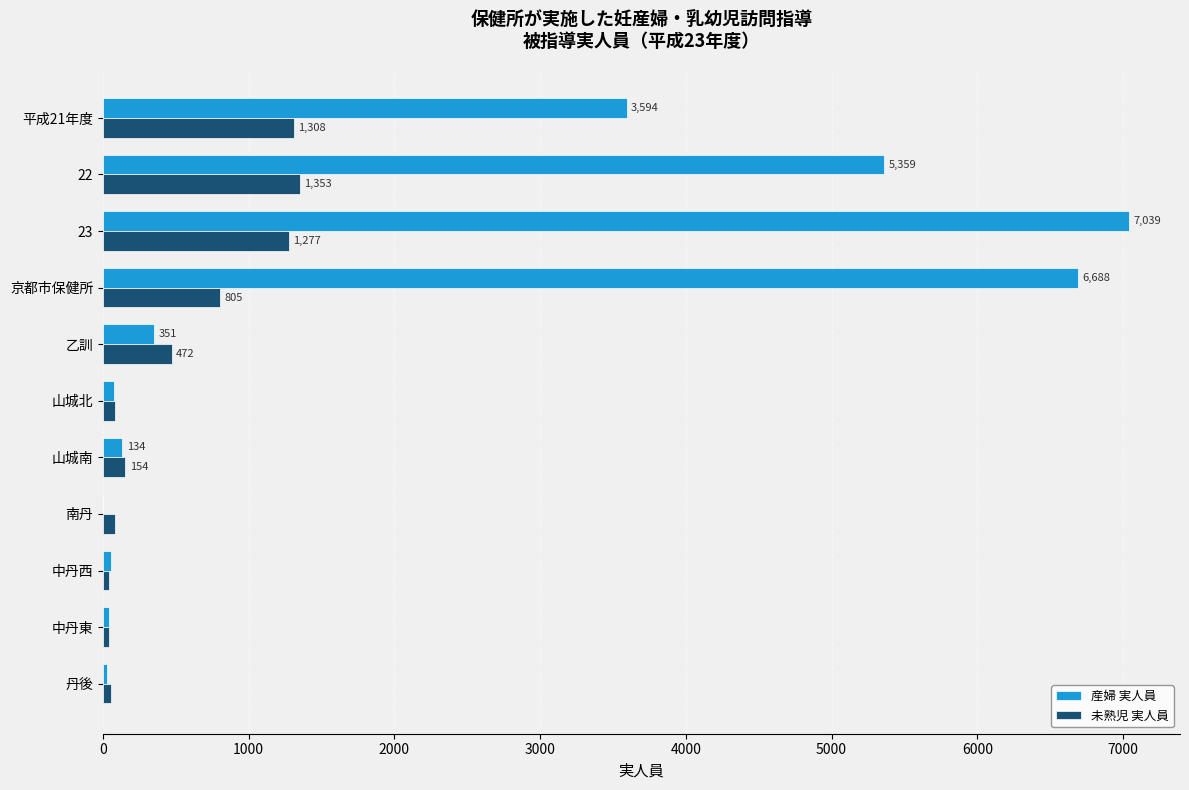

At which label is 産婦 実人員 closest to 3520?

平成21年度